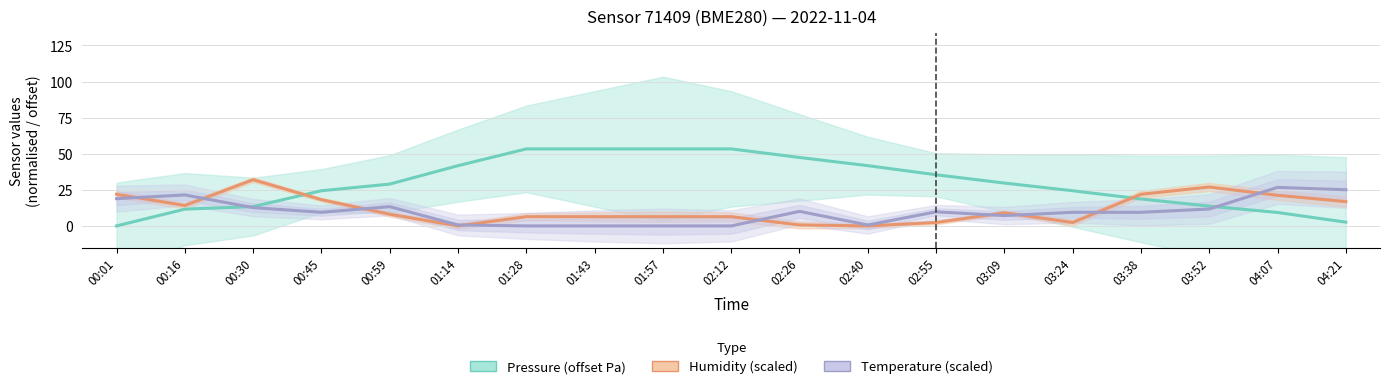

How many intersections are there between Pressure (offset Pa) and Humidity (scaled)?

2